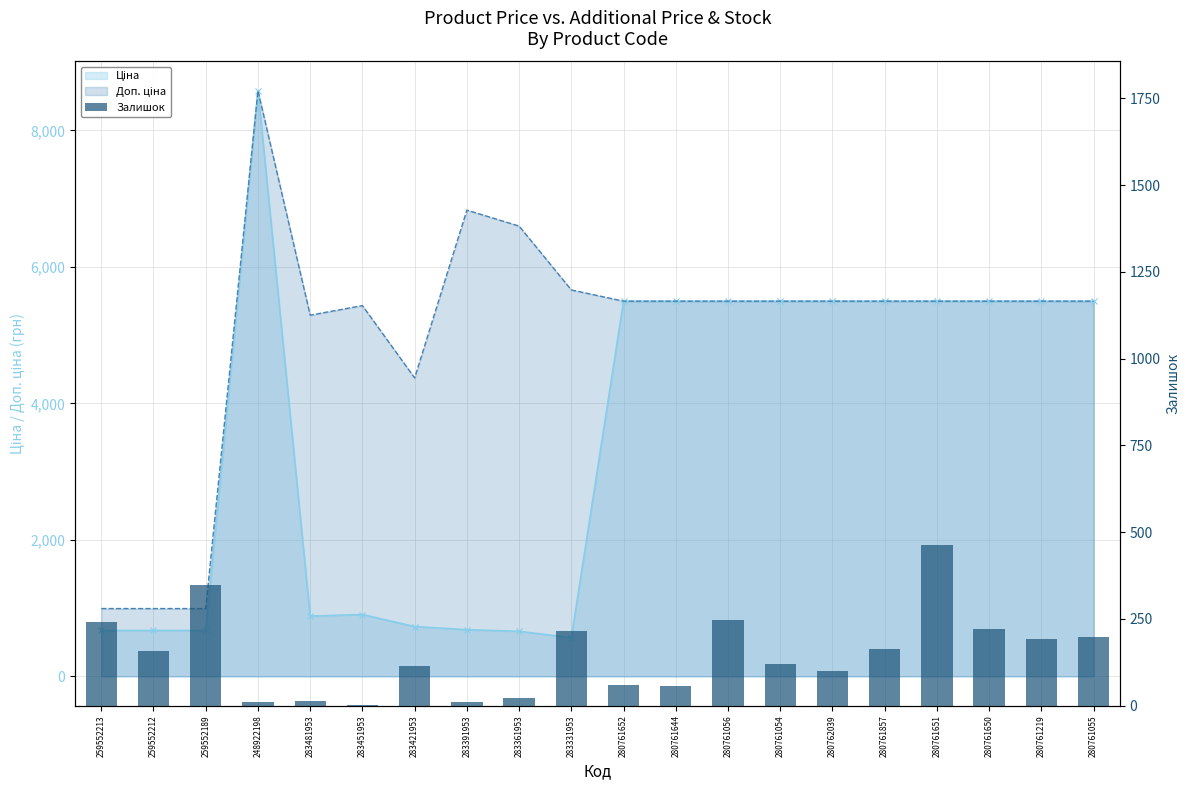

Count the number of values greater than 157.

9